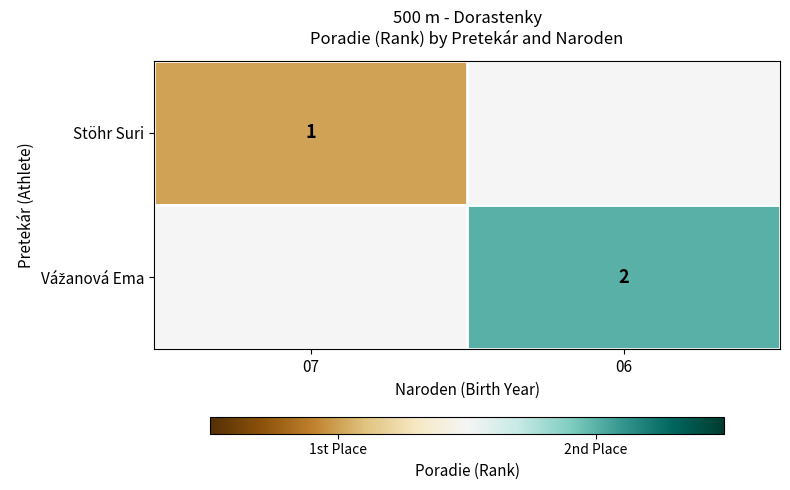

Is it true that Stöhr Suri equals 0 at 07?

False